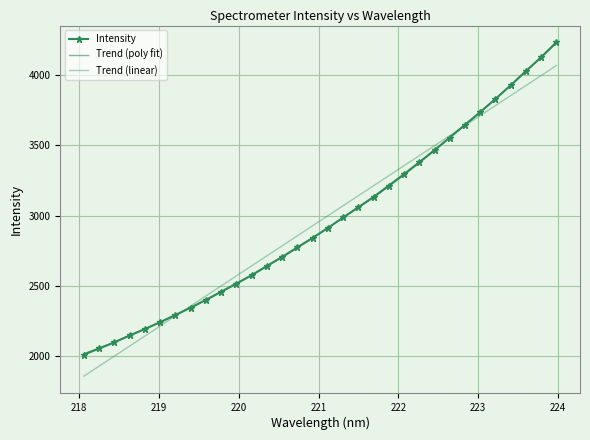

What is the value of the Intensity point at the 2nd from the left?

2055.0